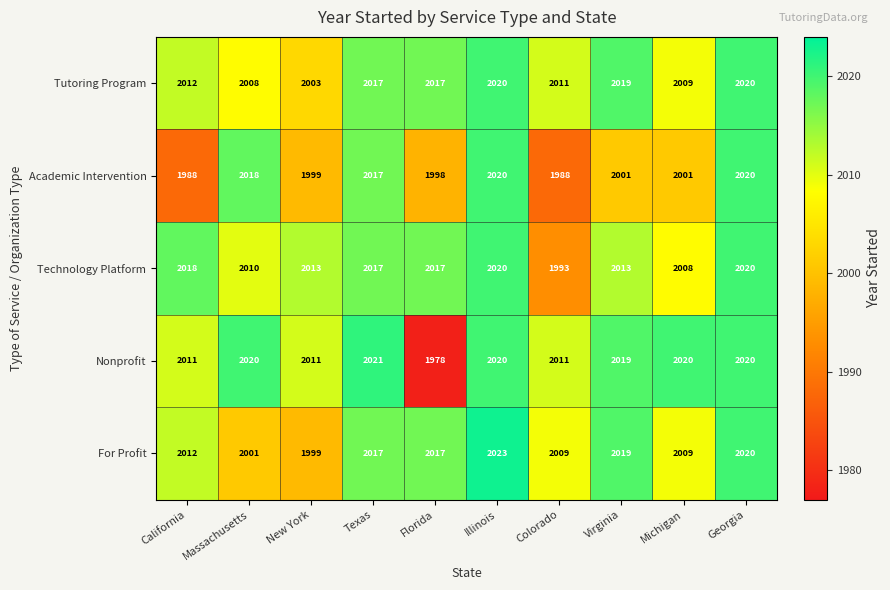

What is the total value across all series at Michigan?

10047